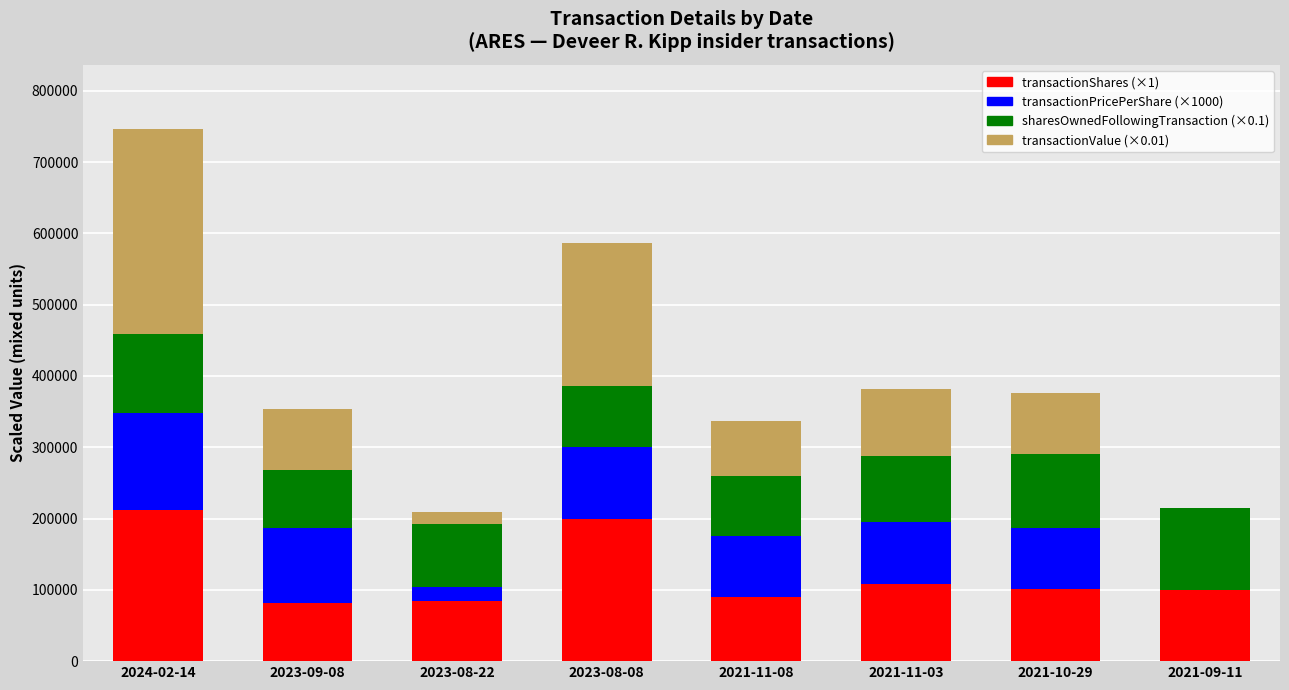

What is the total value across all series at 2021-11-08?

336211.6